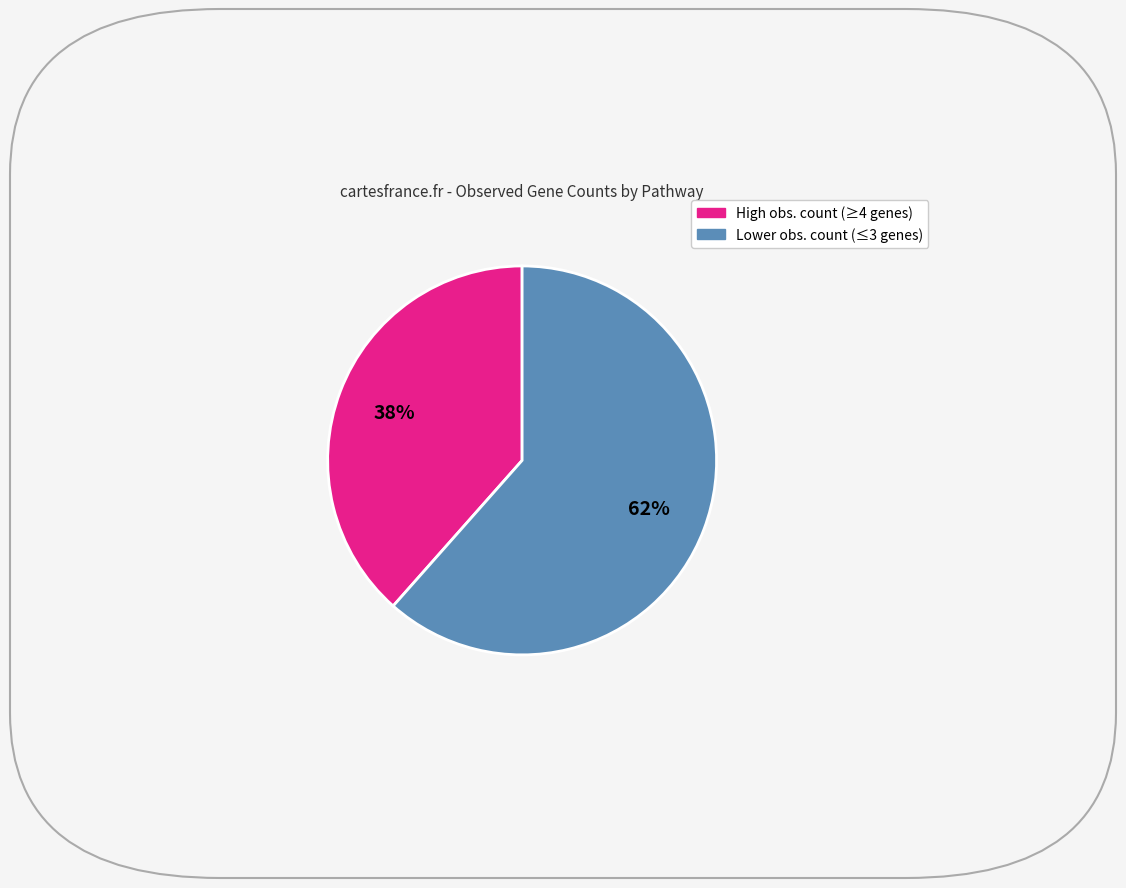

Does any single category account for the majority?

Yes